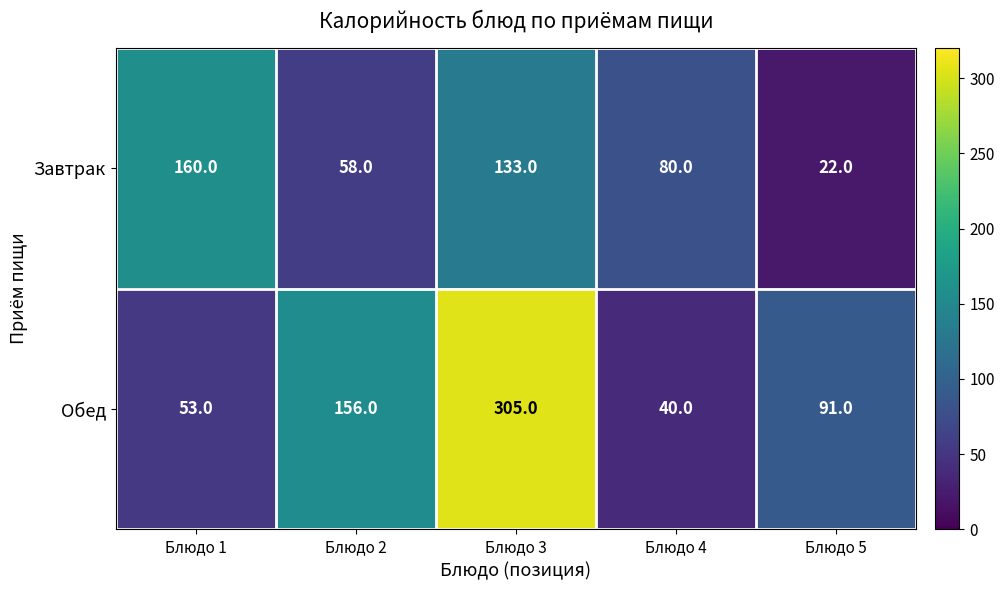

What is the smallest value displayed?

22